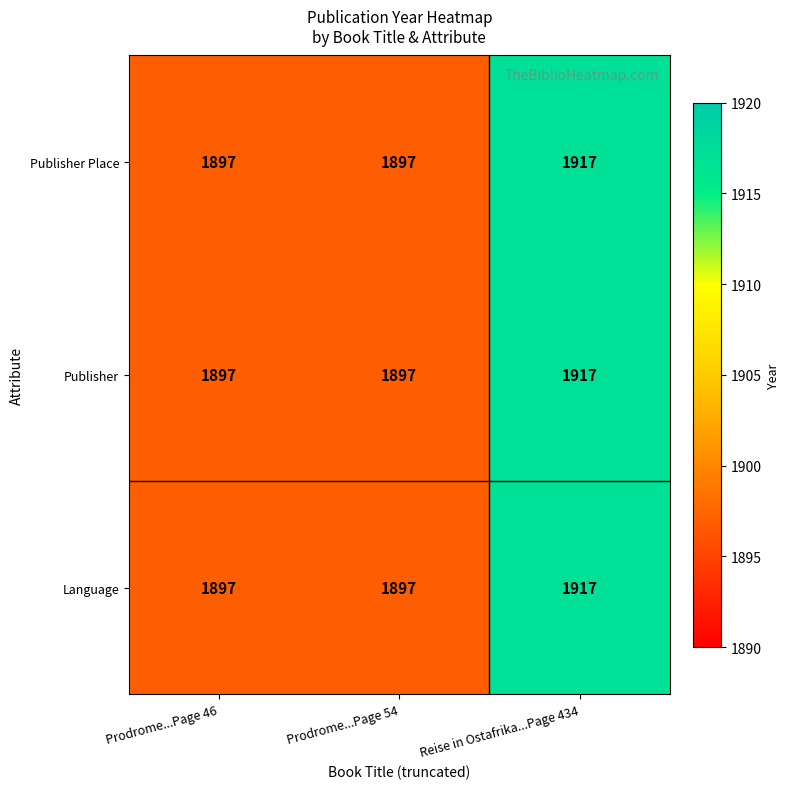

How many series are shown in this chart?

3